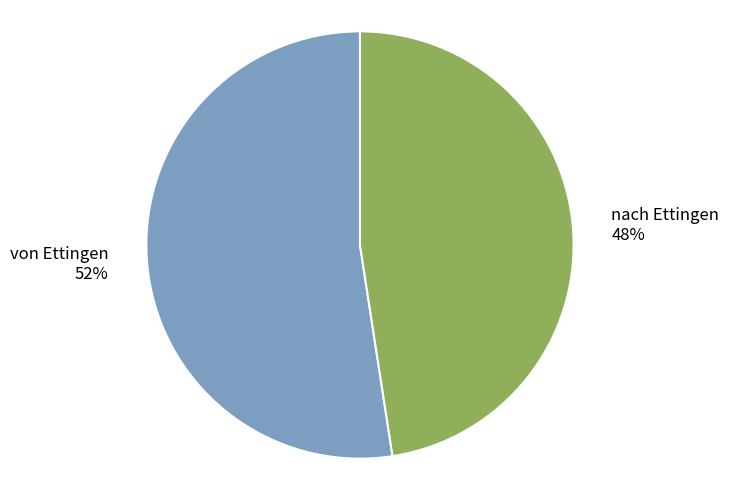

Rank the categories by value from highest to lowest.

von Ettingen, nach Ettingen